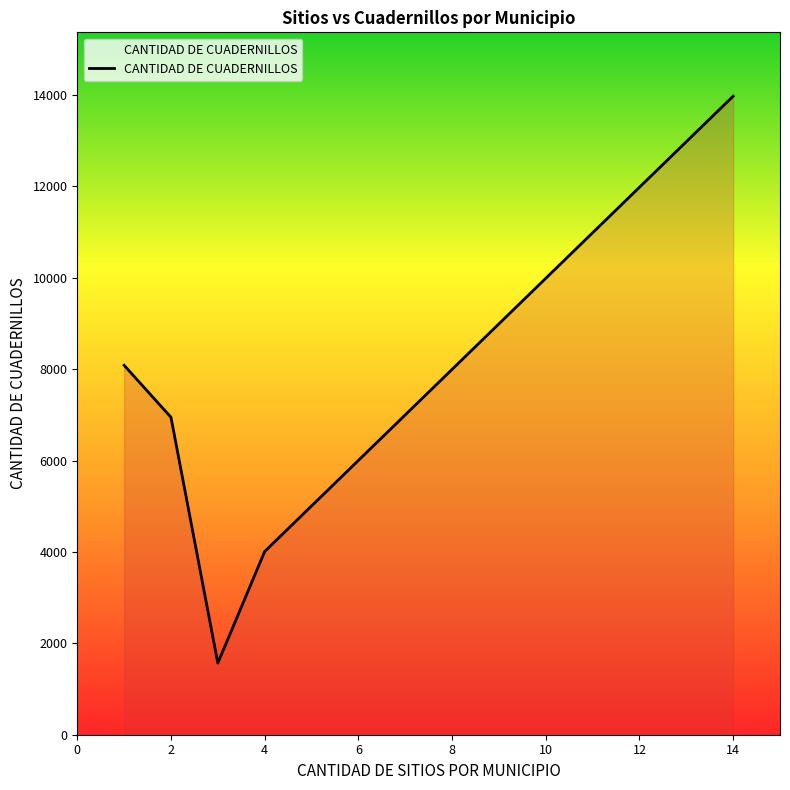

How many distinct data groups are displayed?

1